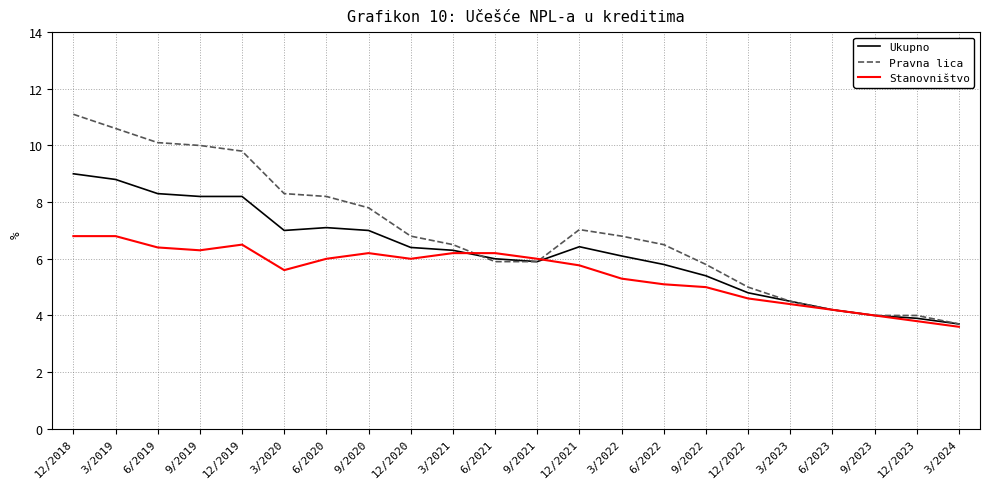

Is it true that Stanovništvo equals 6.8 at 3/2019?

True